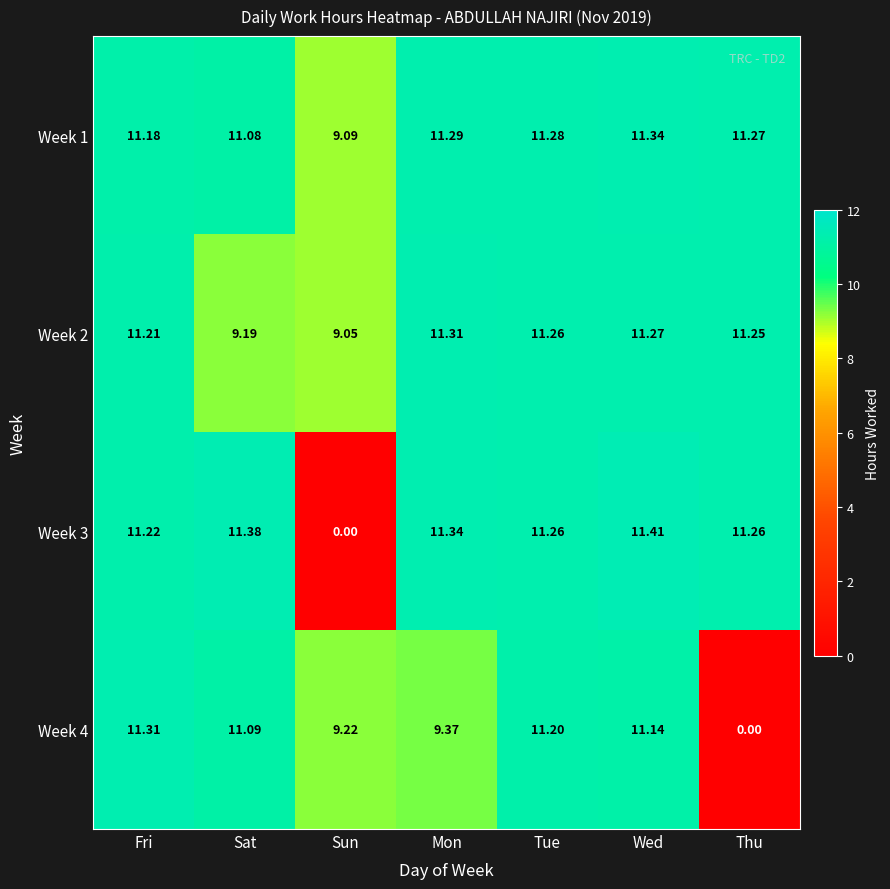

List the labels in order of Week 1 value, largest first.

Wed, Mon, Tue, Thu, Fri, Sat, Sun